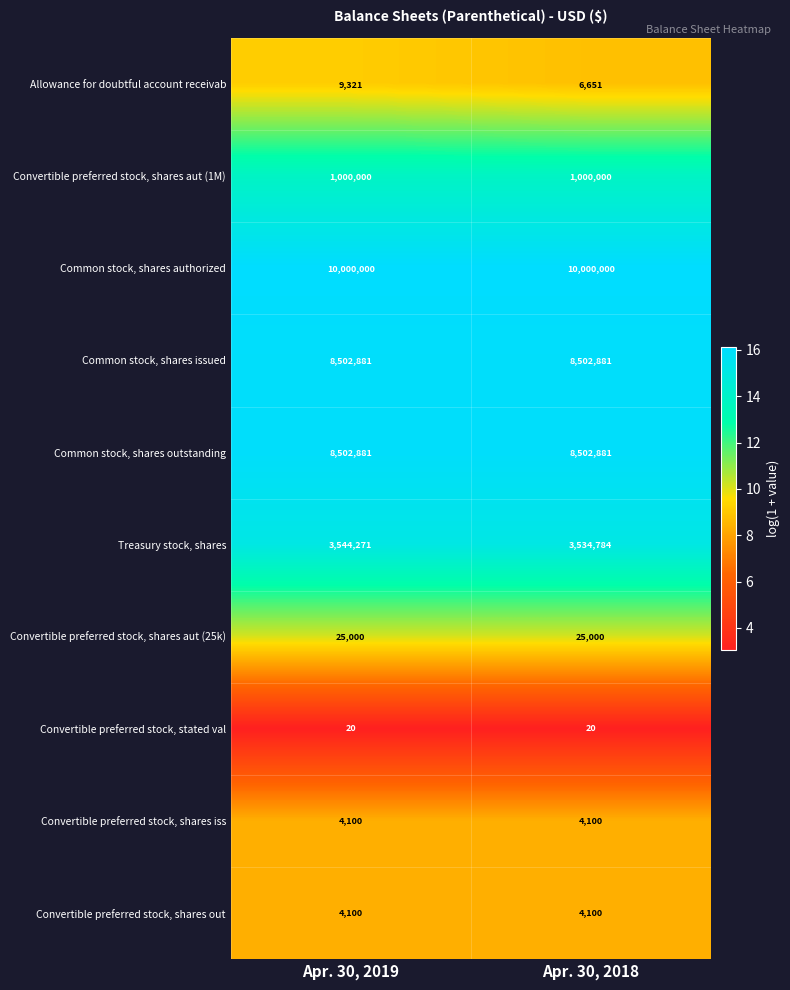

Reading left to right, what are all the values shown in this chart?

Allowance for doubtful account receivab: 9321	6651
Convertible preferred stock, shares aut (1M): 1000000	1000000
Common stock, shares authorized: 10000000	10000000
Common stock, shares issued: 8502881	8502881
Common stock, shares outstanding: 8502881	8502881
Treasury stock, shares: 3544271	3534784
Convertible preferred stock, shares aut (25k): 25000	25000
Convertible preferred stock, stated val: 20	20
Convertible preferred stock, shares iss: 4100	4100
Convertible preferred stock, shares out: 4100	4100